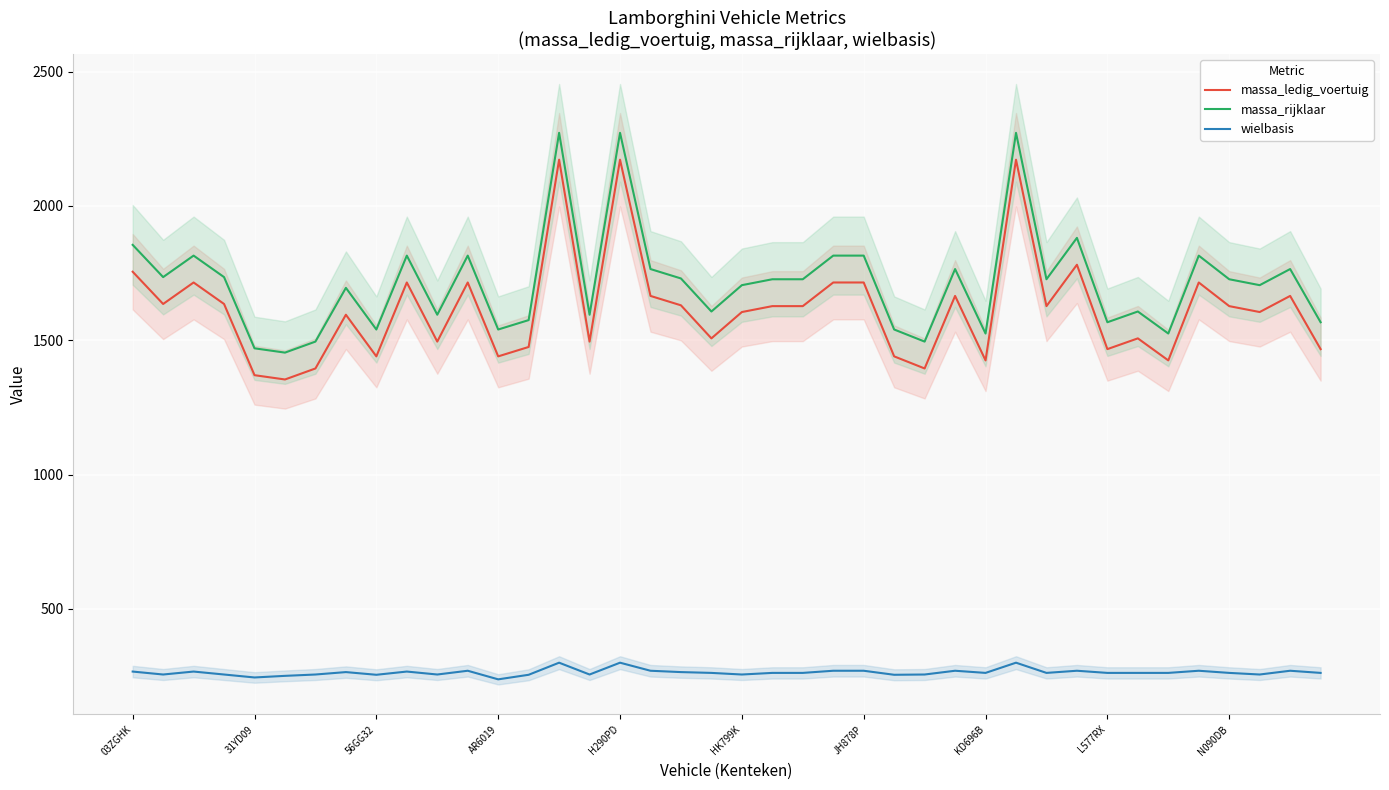

Where does the massa_rijklaar series first go above 1727?

03ZGHK